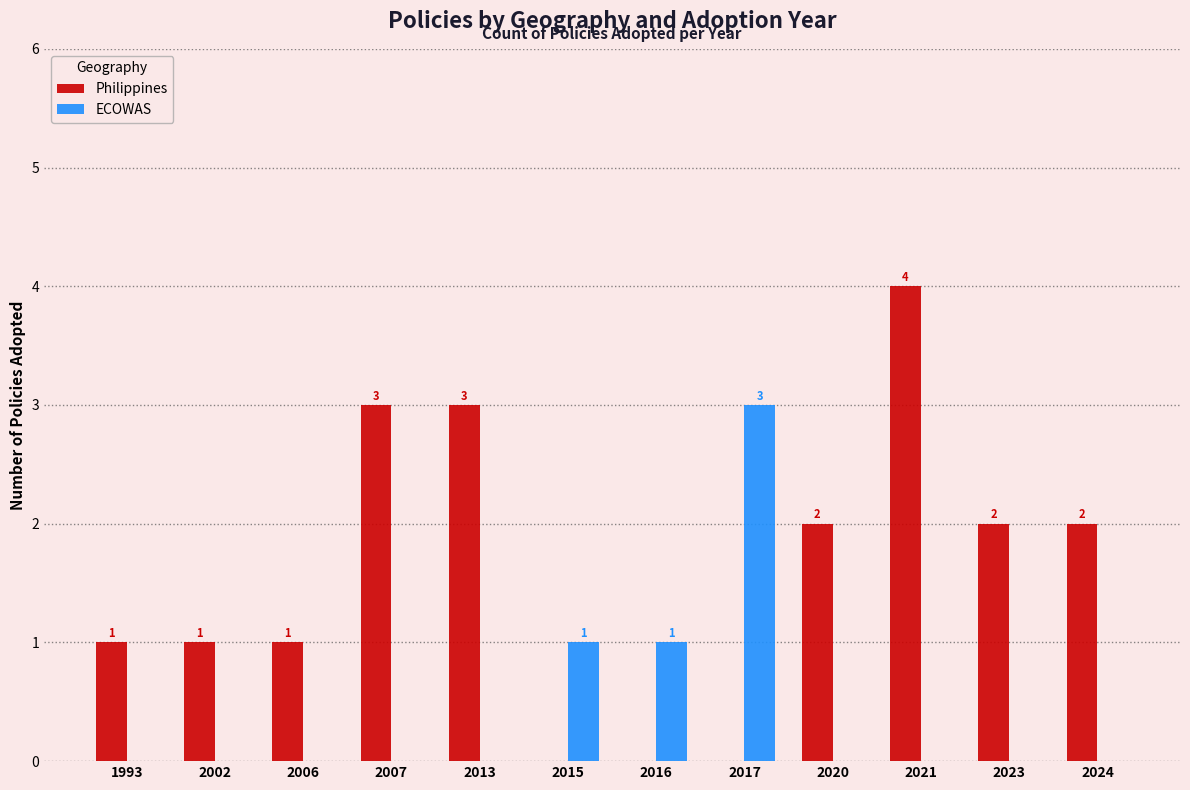

Which series has the largest total across all categories?

Philippines